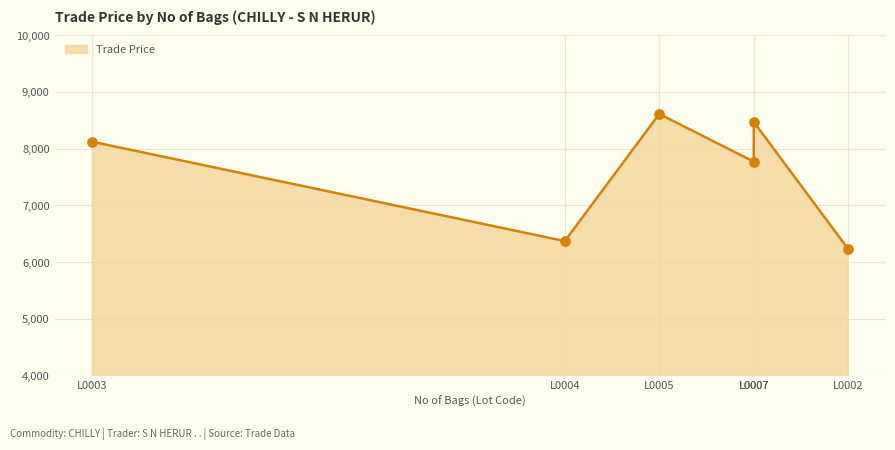

Approximately how many times larger is the value at L0007 compared to L0002?

1.4